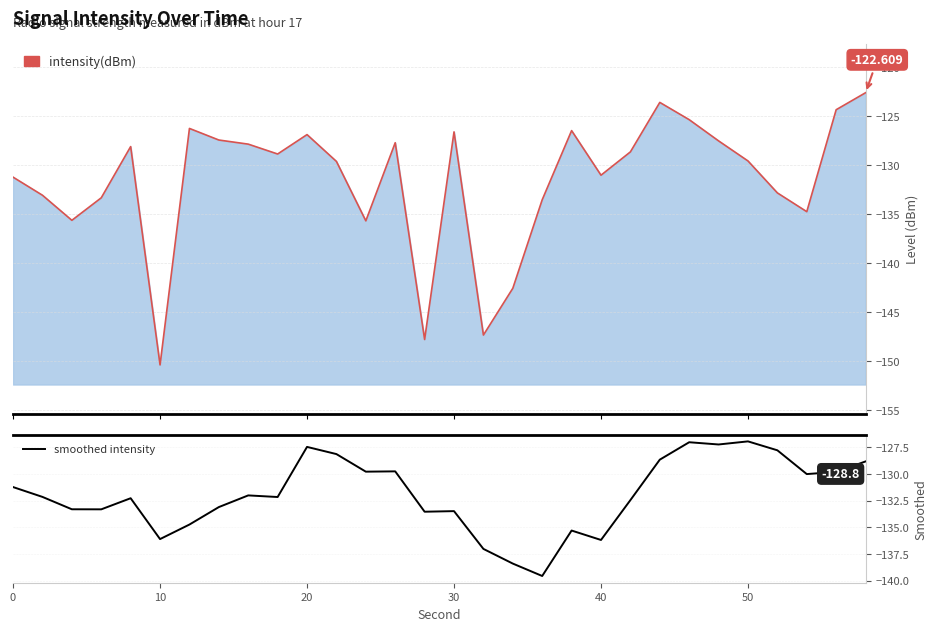

What is the lowest value of the smoothed intensity series?

-139.6